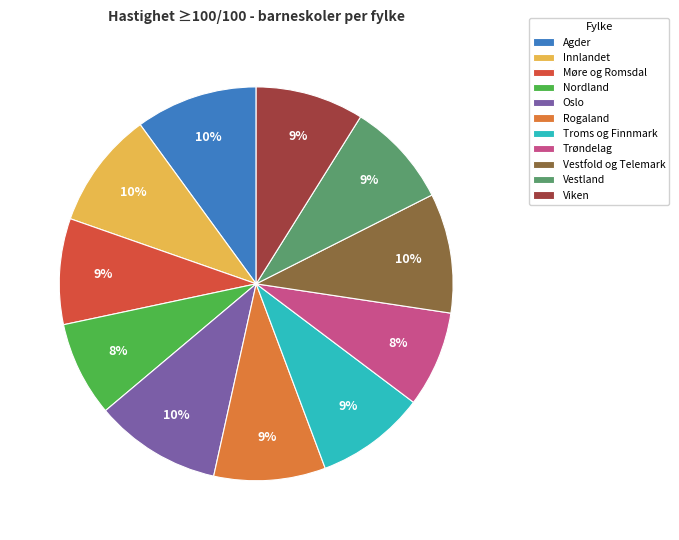

To the nearest percent, what percentage of the pie is Nordland?

8%